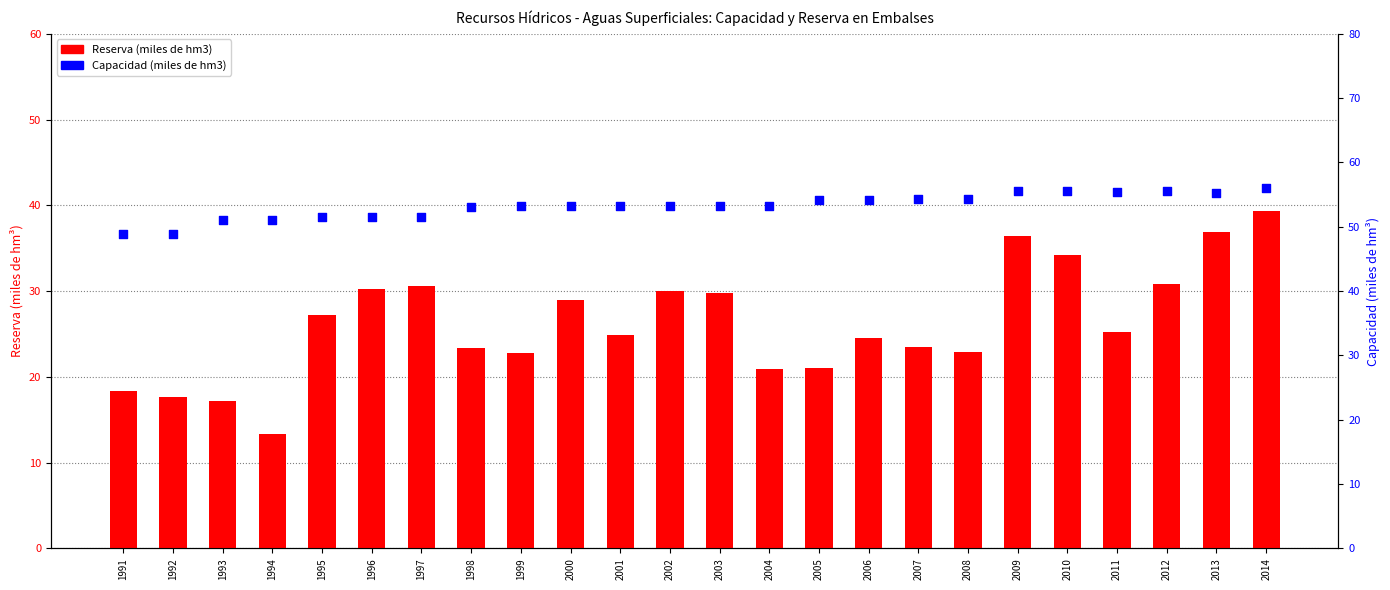

What is the total value across all series at 2011?

80.6